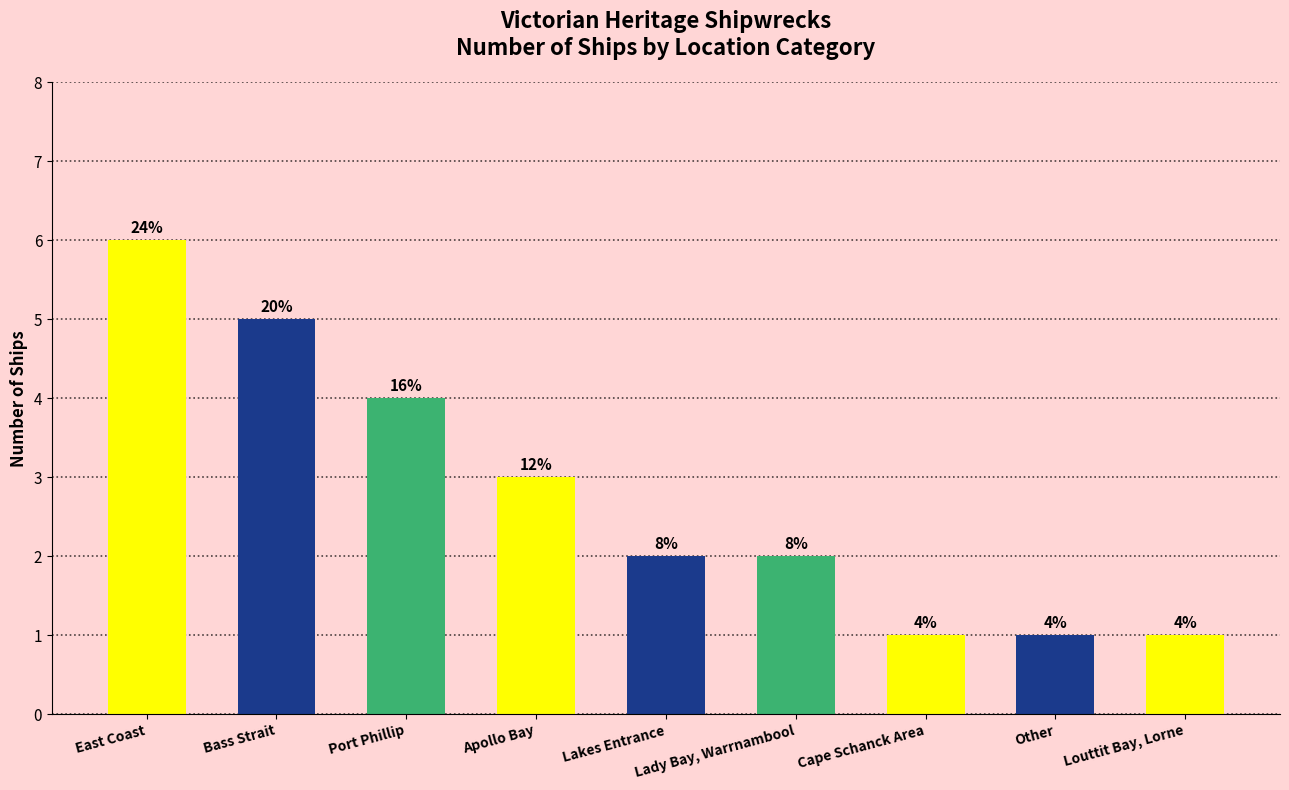

At which category does the chart reach its minimum across all series?

Cape Schanck Area